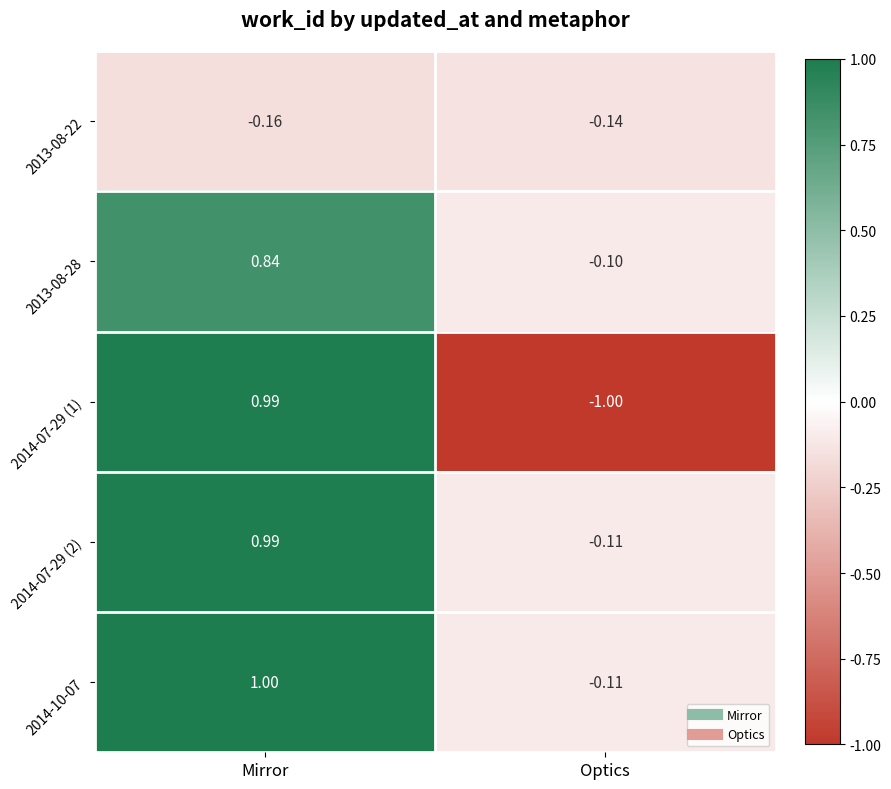

List the labels in order of 2014-07-29 (1) value, largest first.

Mirror, Optics